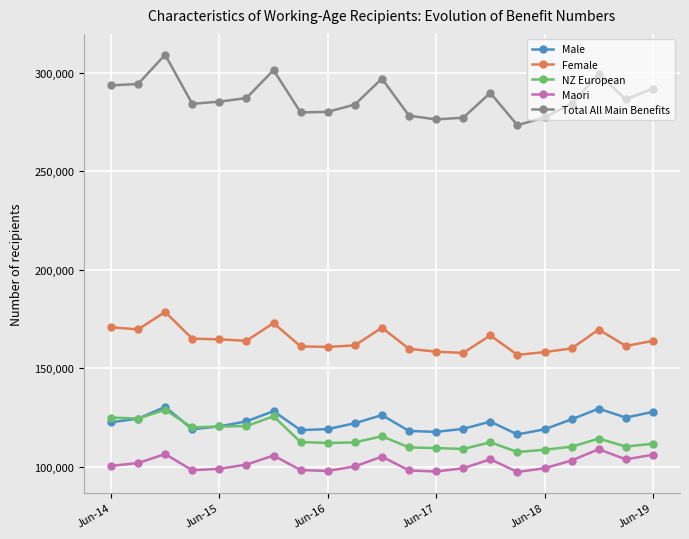

How many lines are shown in the chart?

5